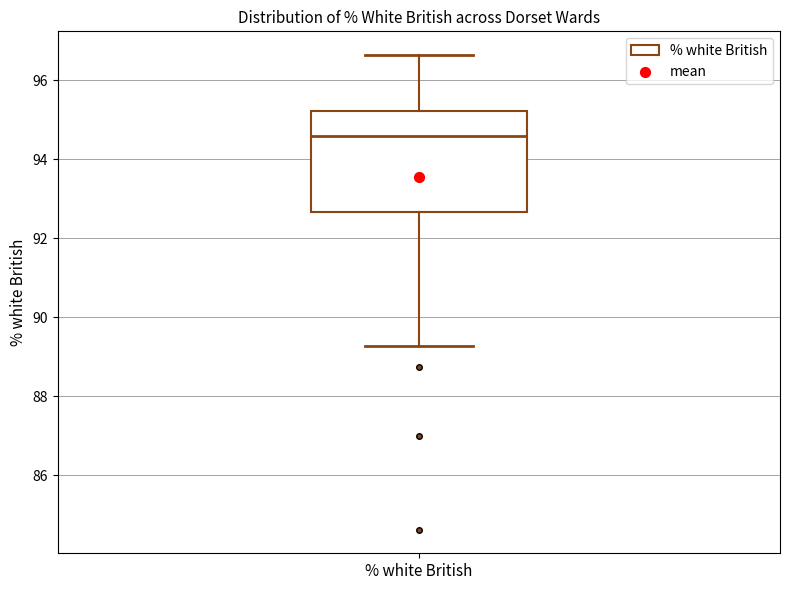

Read this box plot against the y-axis: the position of the median line, the range covered by the box, and the ends of both whiskers. The values are not printed on the chart, so give them approximately, as read against the axis.

median 94.6, box 92.6 to 95.2, whiskers 89.2 to 96.6